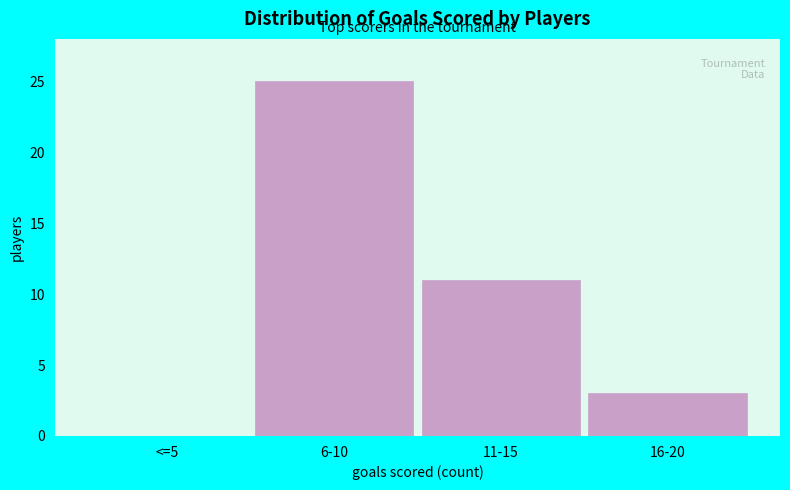

Reading left to right, list all the values displayed in this chart.

<=5=0	6-10=25	11-15=11	16-20=3